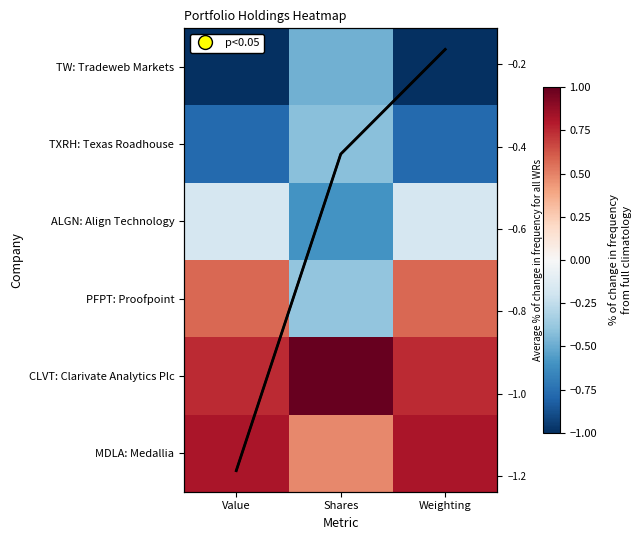

Which has a higher value, Weighting or Value?

Weighting